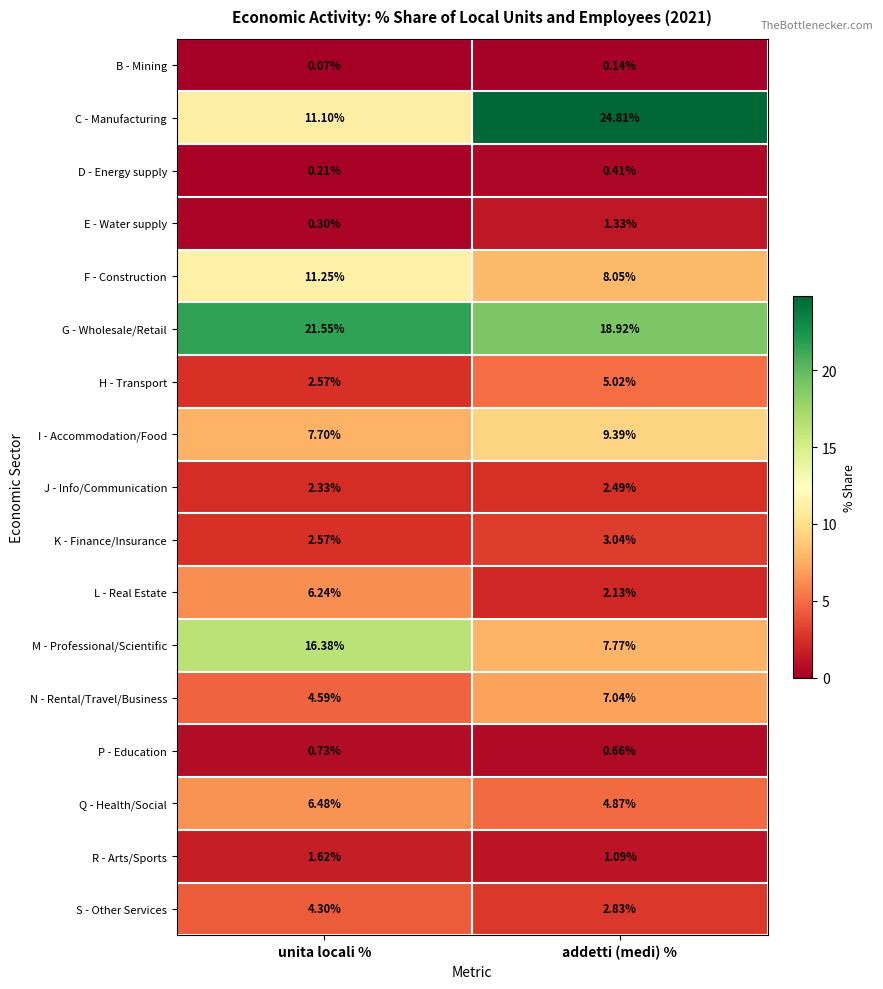

Which category has the highest value in the G - Wholesale/Retail series?

unita locali %